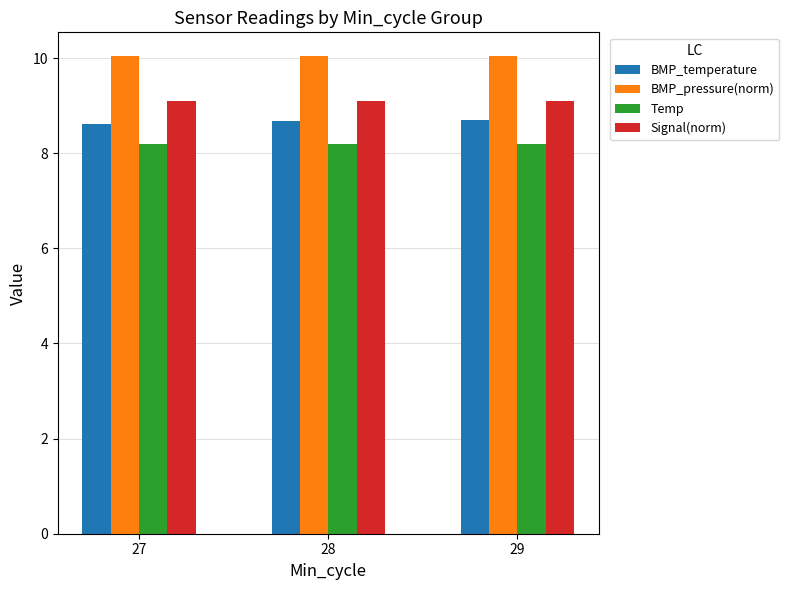

How many series are shown in this chart?

4